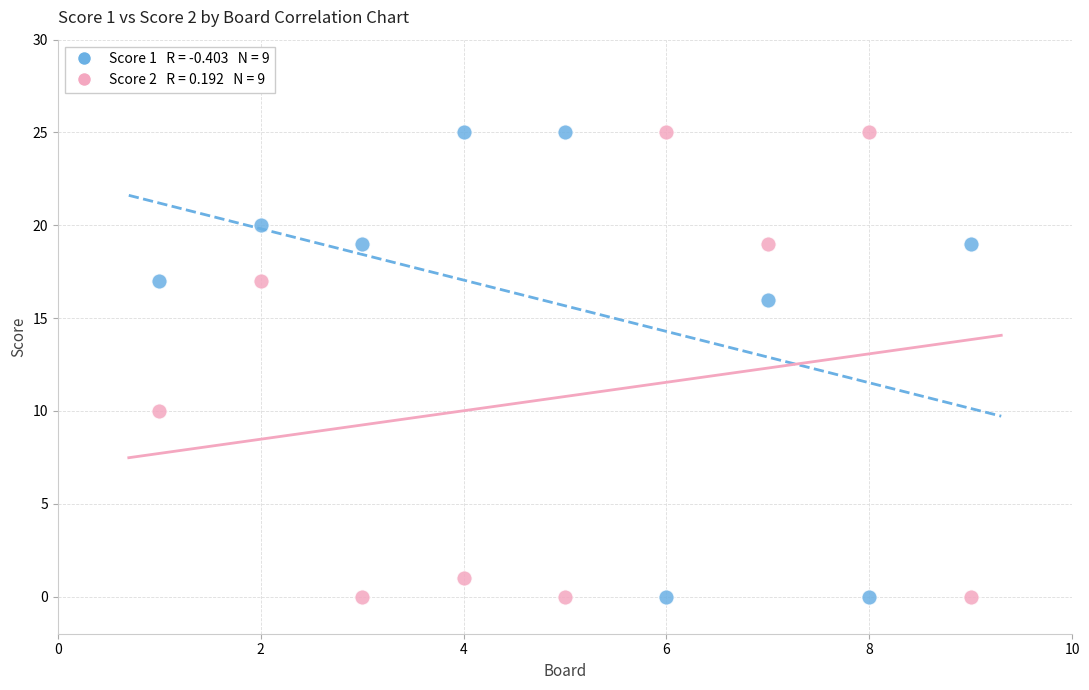

Across all series, what Y value is closest to 12?

10